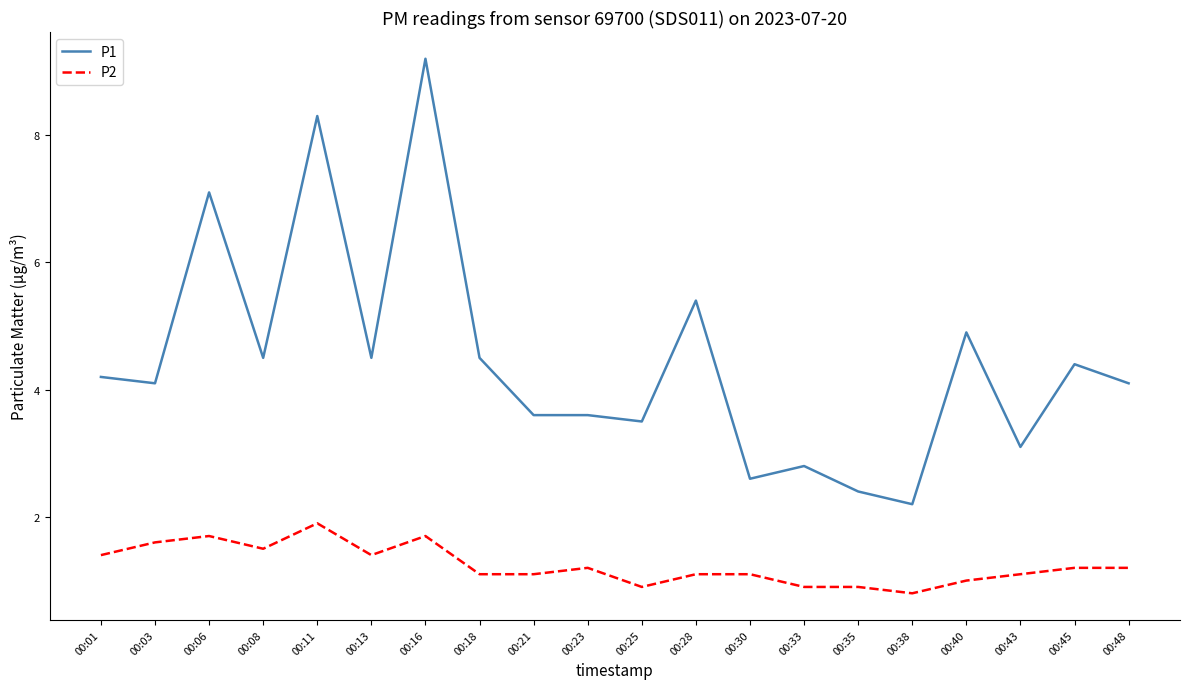

At which label does P2 first exceed 1?

00:01